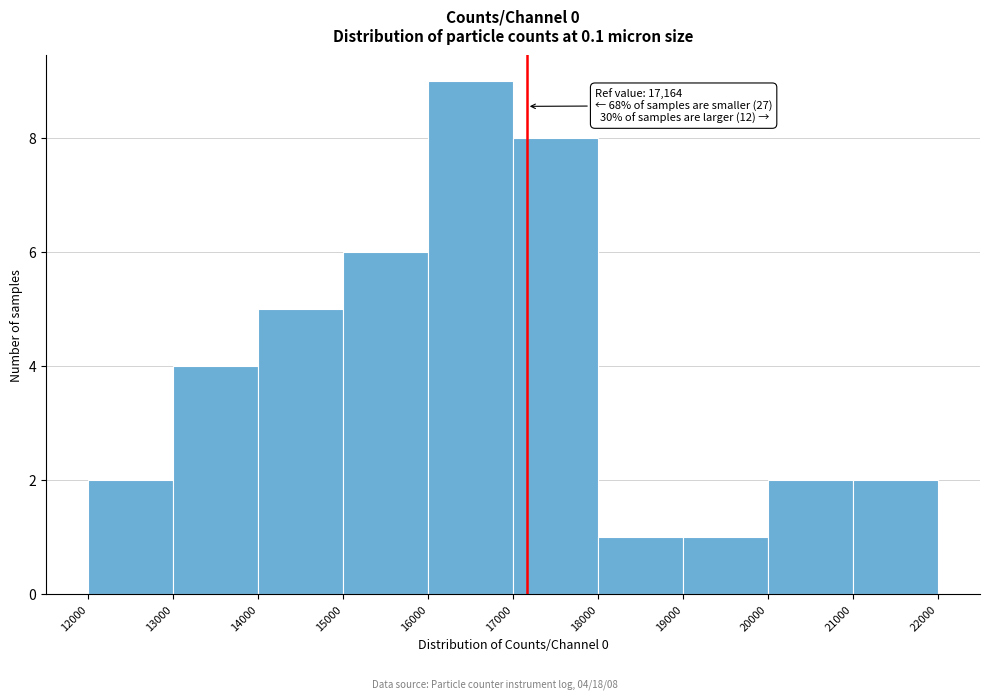

Over which range of the x-axis is the bar tallest?

16000 to 17000